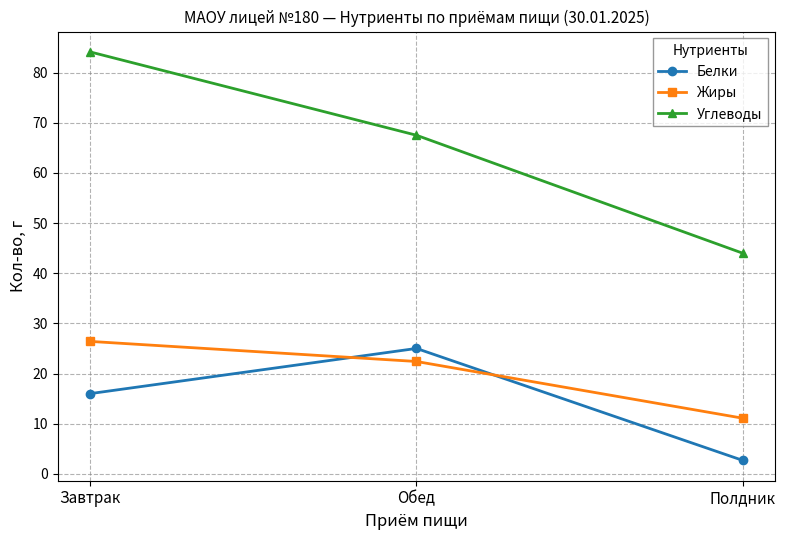

What is the minimum value shown in the chart?

2.7